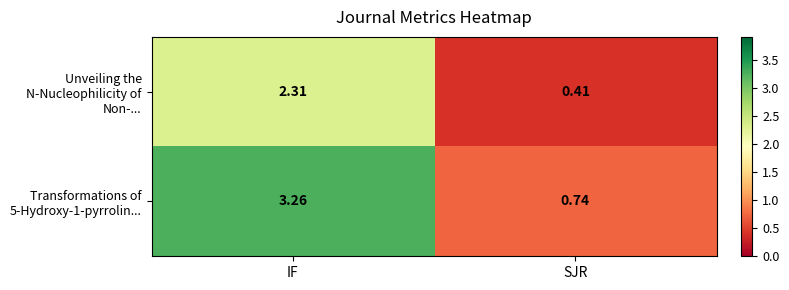

At which category is the sum across all series the highest?

IF